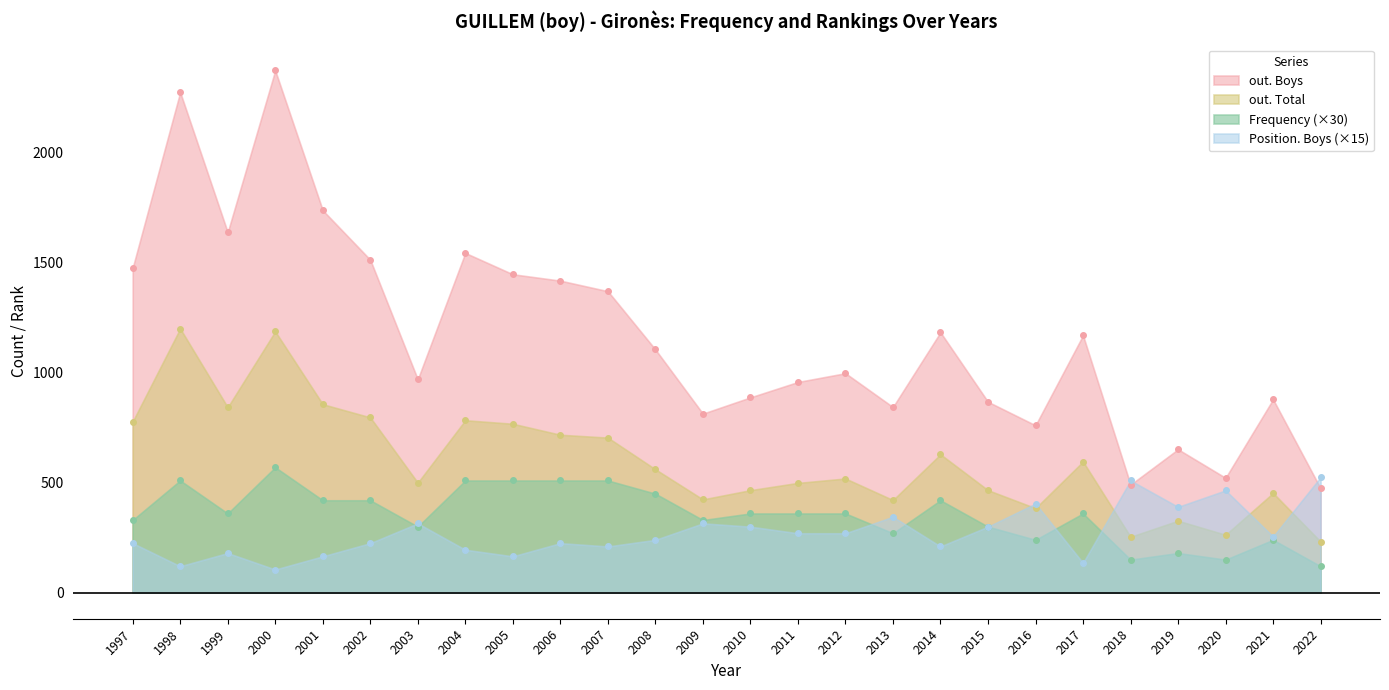

Does the chart have visible grid lines?

No